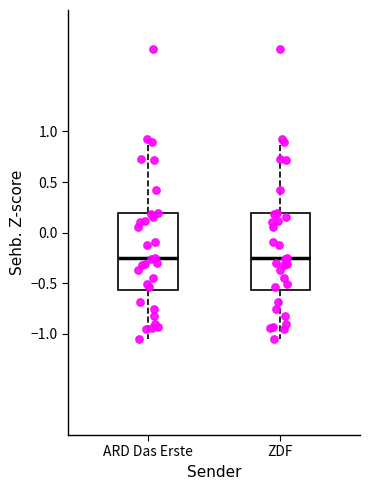

Reading left to right, read every box against the y-axis: the position of its median line, the range the box covers, and the ends of its whiskers. The values are not printed on the chart, so give them approximately, as read against the axis.

ARD Das Erste: median -0.25, box -0.55 to 0.20, whiskers -1.05 to 0.90
ZDF: median -0.25, box -0.55 to 0.20, whiskers -1.05 to 0.90